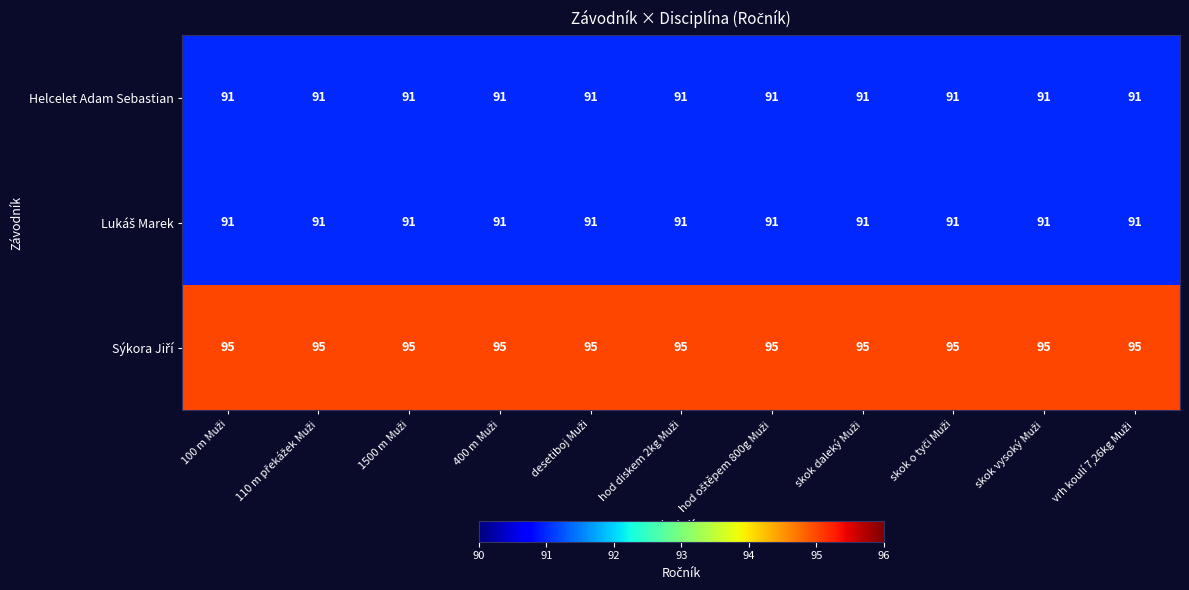

What is the maximum value shown in the chart?

95